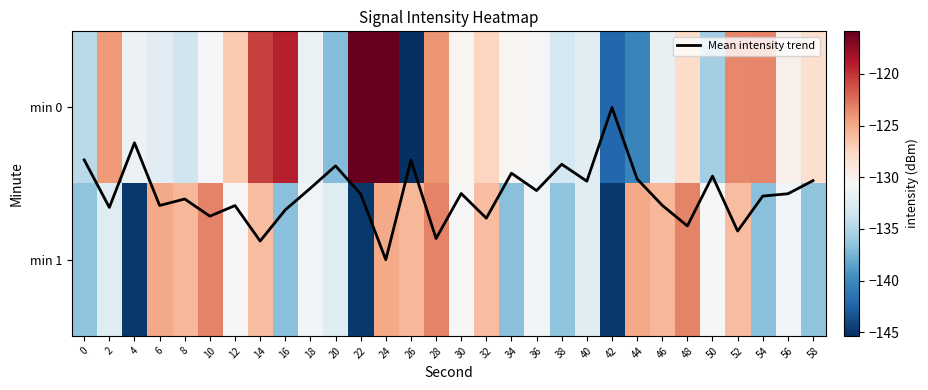

How many data points in Mean intensity trend are above 0?

29